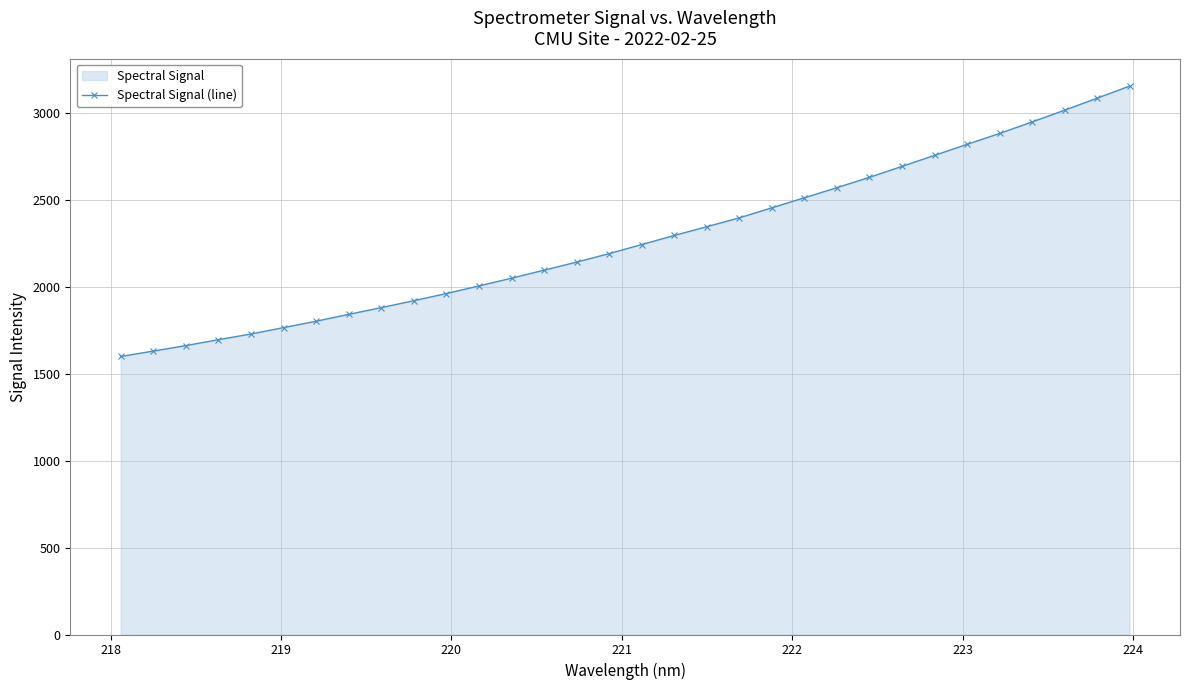

What is the value of the 3rd point from the left?

1661.5